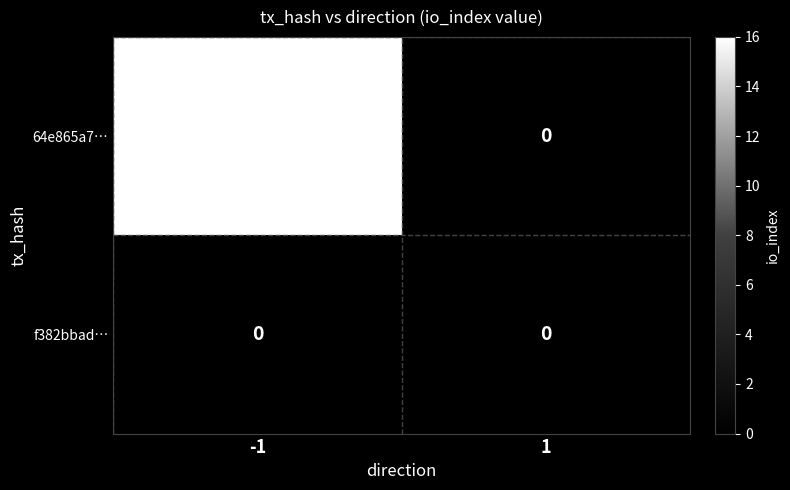

Reading left to right, list all the values displayed in this chart.

64e865a7…: -1=16	1=0
f382bbad…: -1=0	1=0